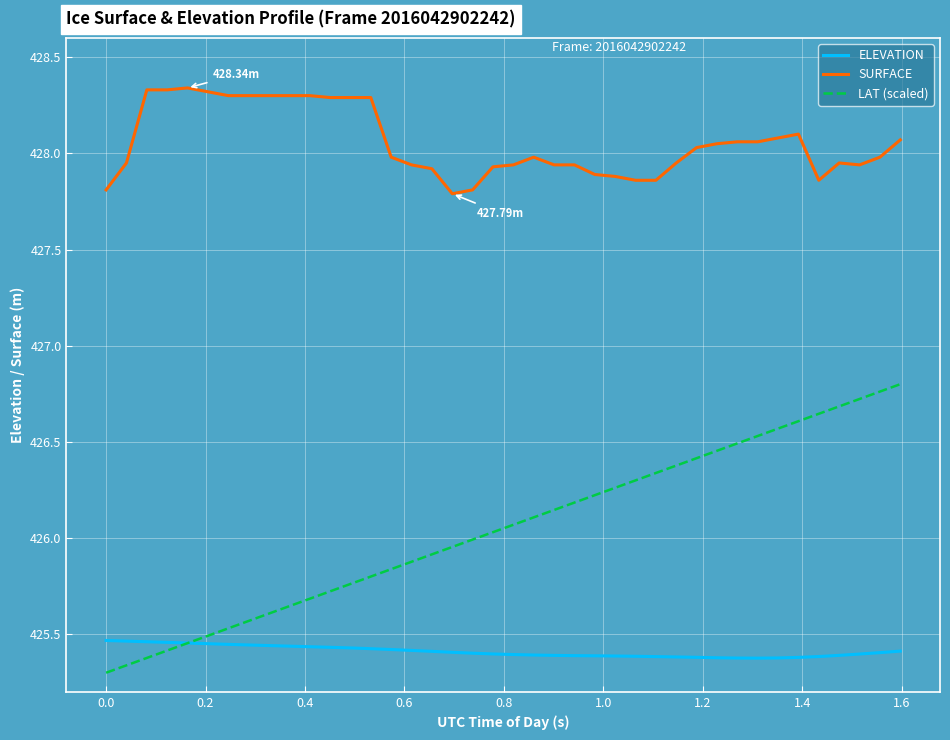

Which series has the widest spread of values?

LAT (scaled)